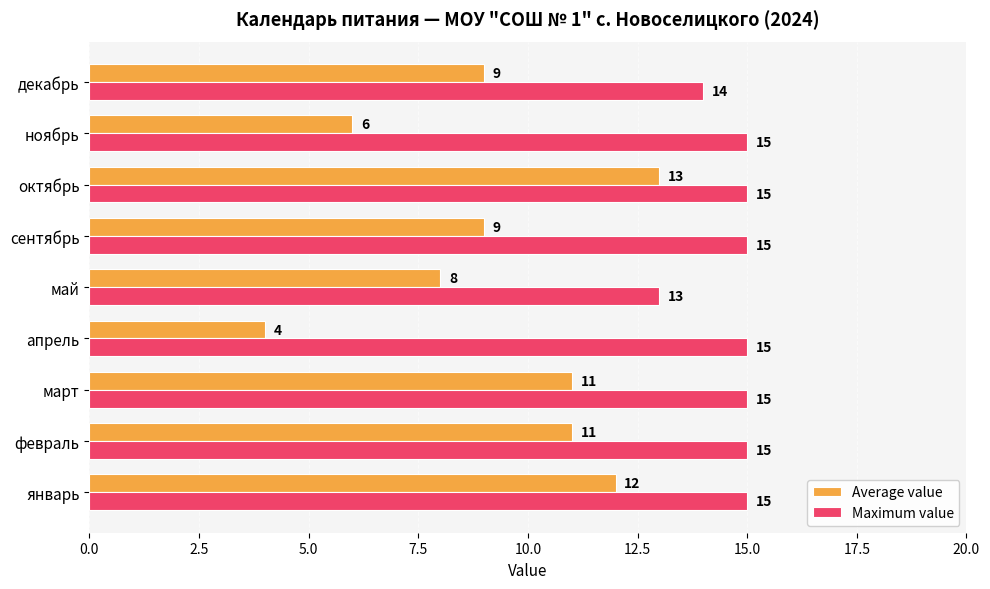

What are all the series names shown in the legend?

Average value, Maximum value